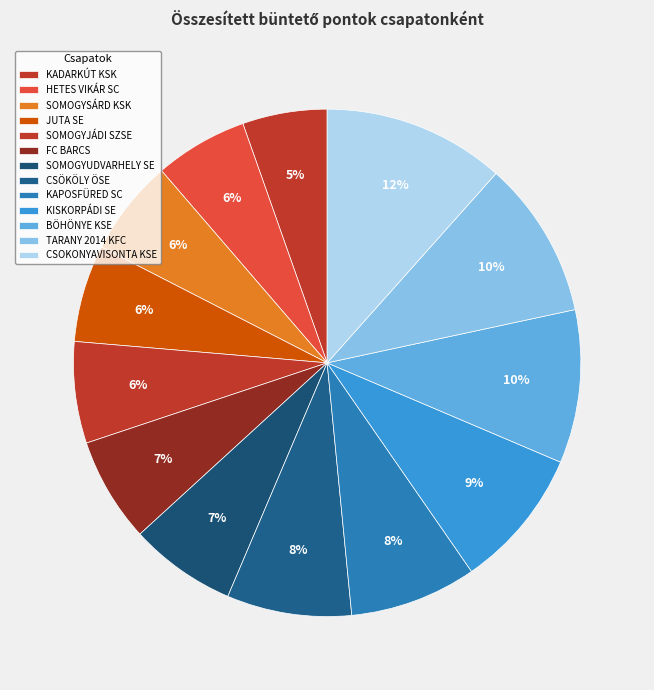

How many slices are in this pie chart?

13